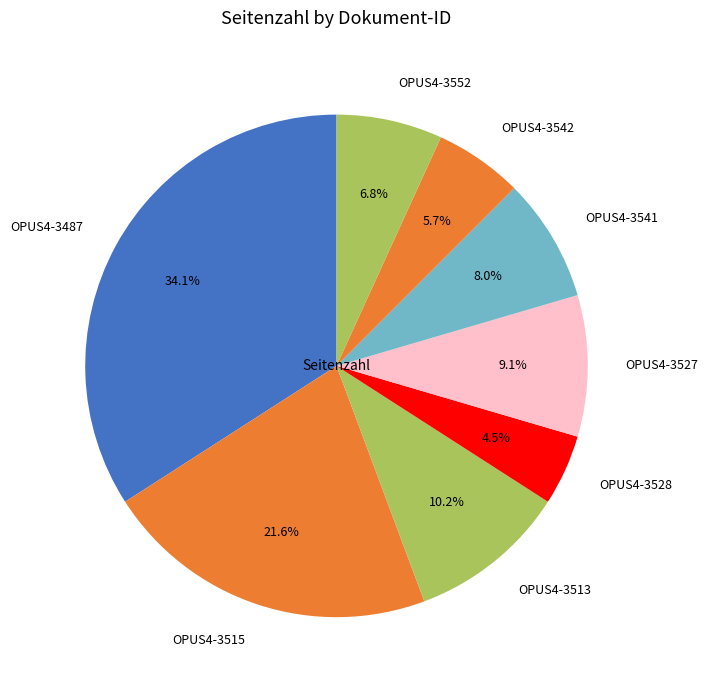

To the nearest percent, what is the difference between the OPUS4-3528 and OPUS4-3513 slice percentages?

6%